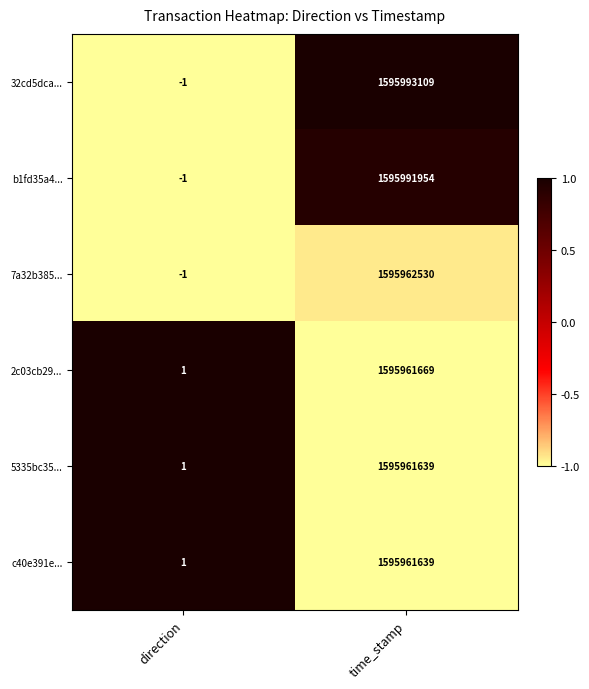

The value of b1fd35a4... at direction is -1. True or false?

True